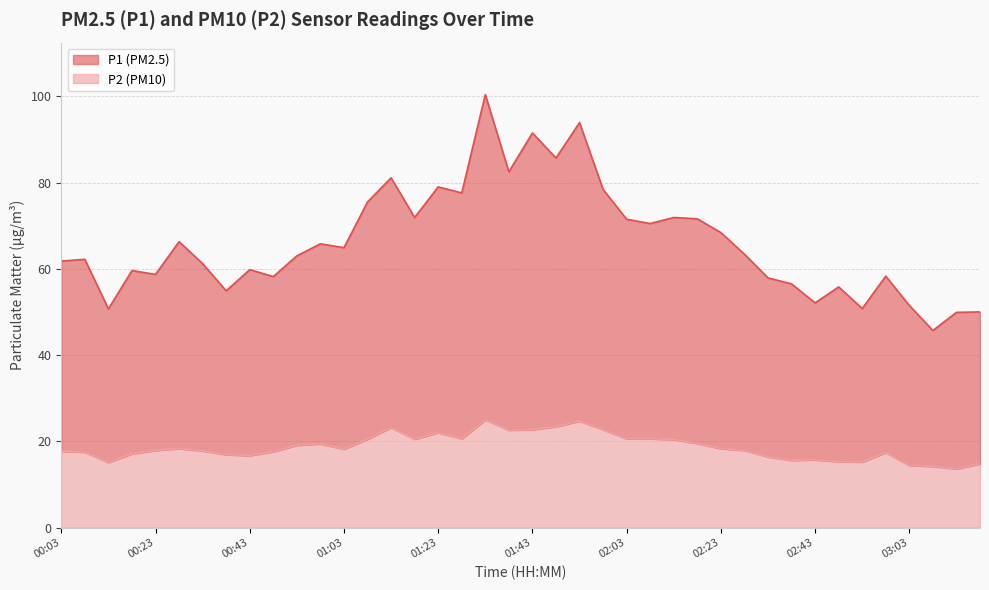

What is the sum of all P1 values?

2650.4